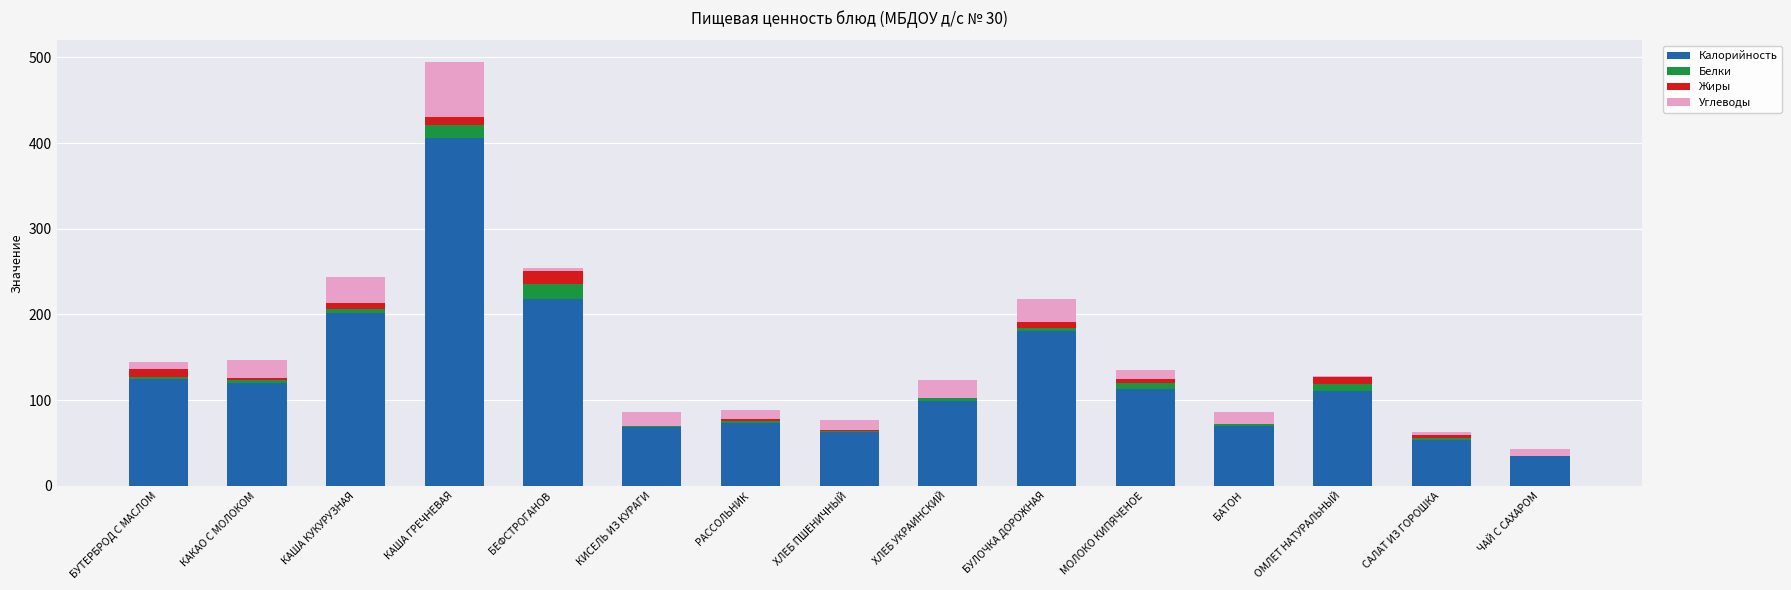

Is it true that Калорийность equals 547.5 at КАША ГРЕЧНЕВАЯ?

False